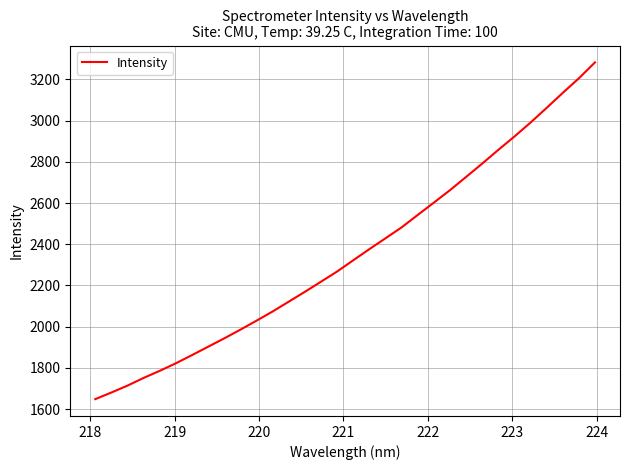

What is the minimum value shown in the chart?

1648.6